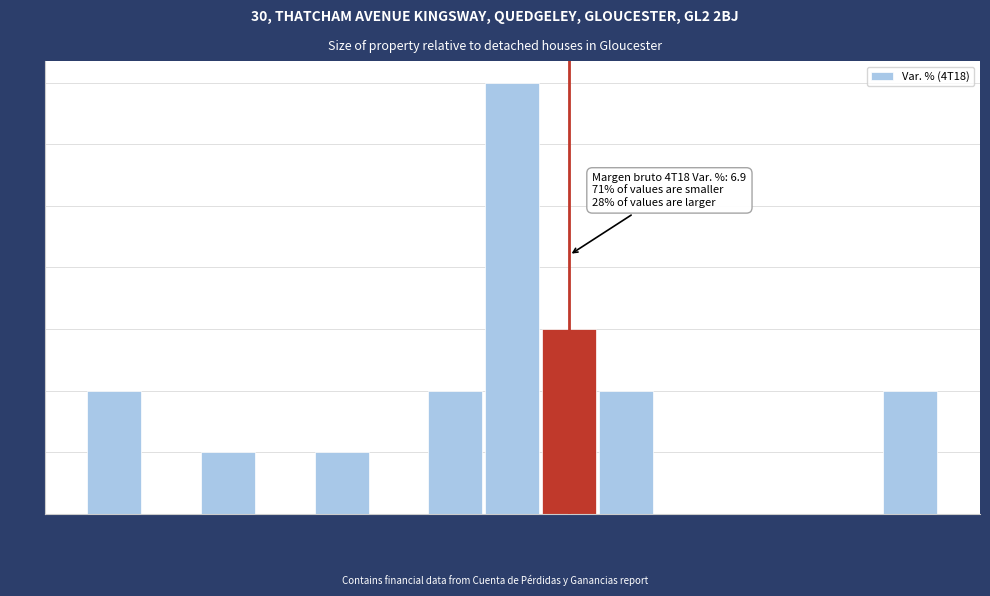

Read against the x-axis, roughly where is the centre of the tallest bar?

-5